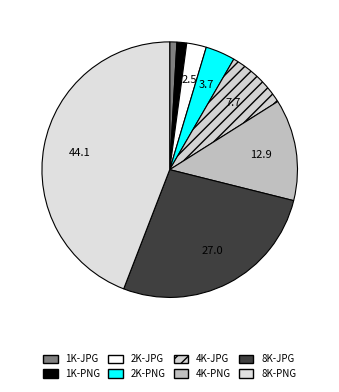

Count the number of slices in the pie.

8